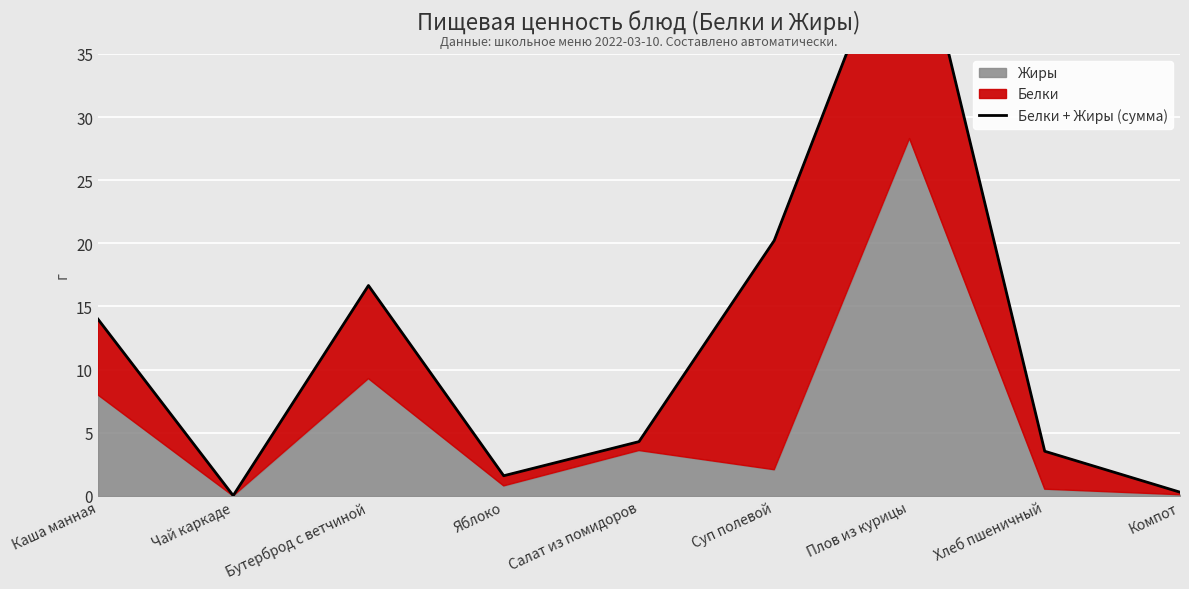

Rank the categories by value from lowest to highest.

Чай каркаде, Компот, Яблоко, Хлеб пшеничный, Салат из помидоров, Каша манная, Бутерброд с ветчиной, Суп полевой, Плов из курицы